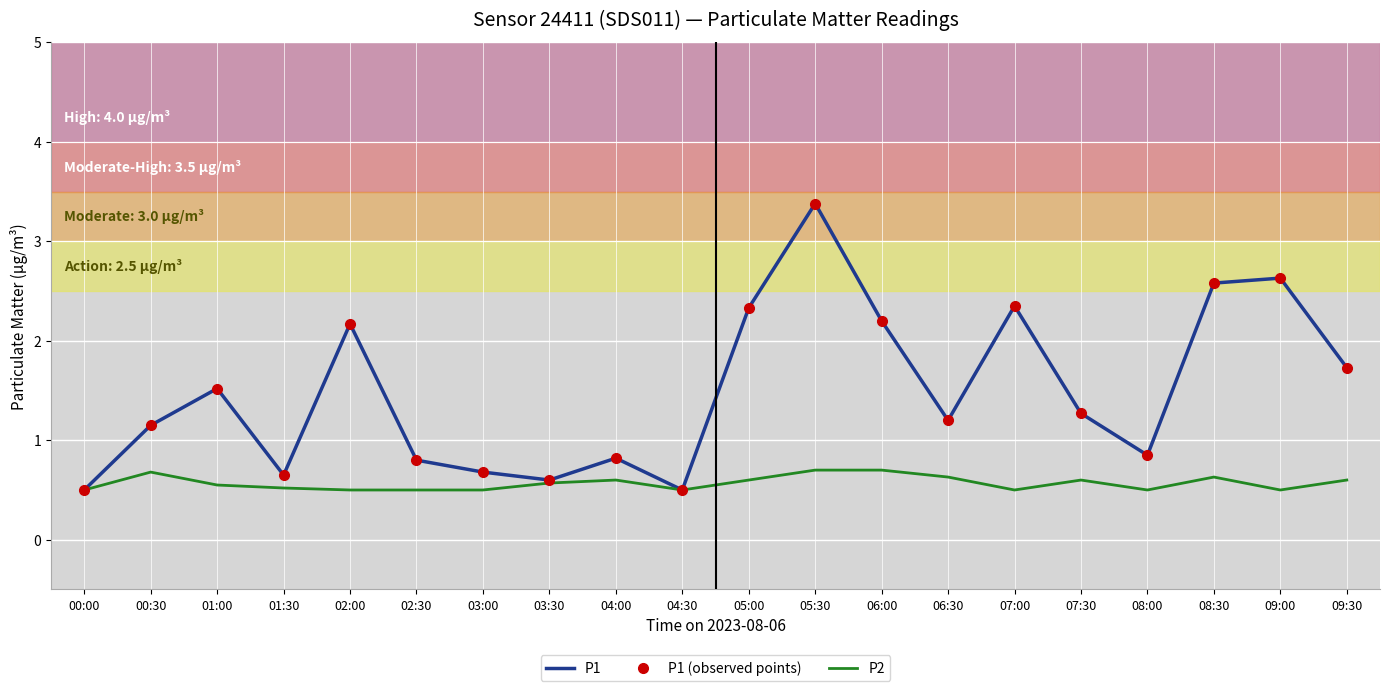

The P1 (observed points) series shows 0.8 at 08:00. True or false?

True